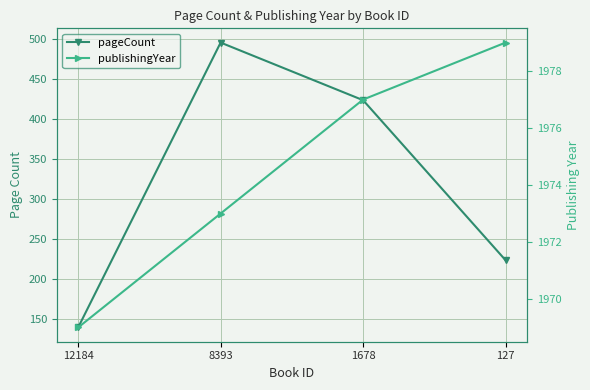

Where is pageCount nearest to the value 318?

127